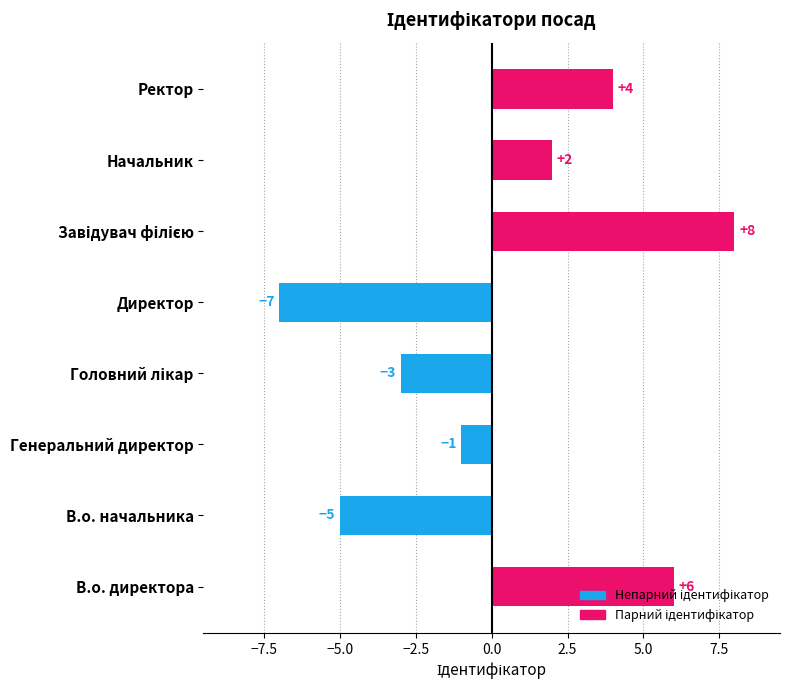

What is the smallest value displayed?

-7